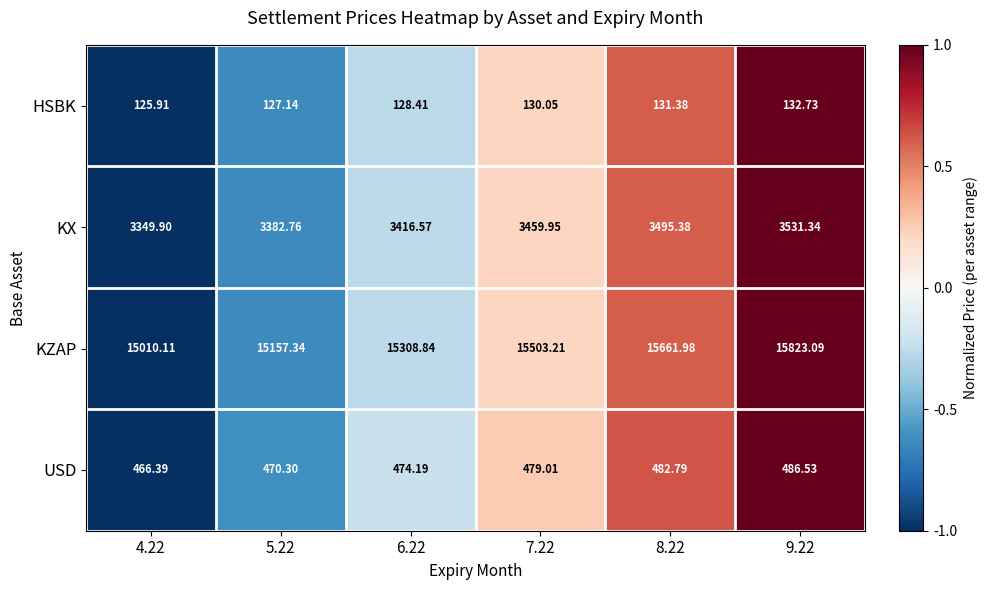

Which category has the highest value across all series?

9.22